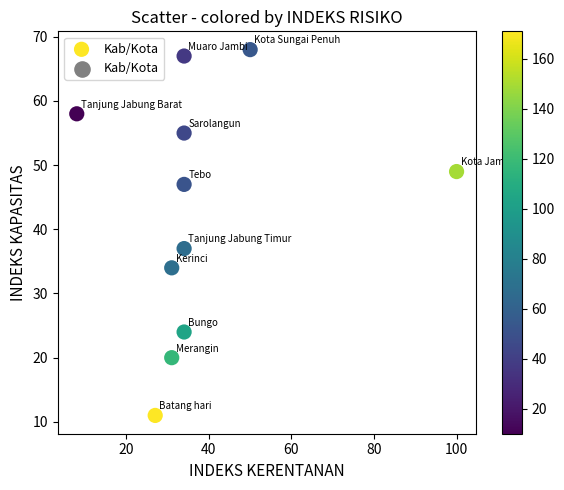

What Y value in the scatter plot is closest to 39?

37